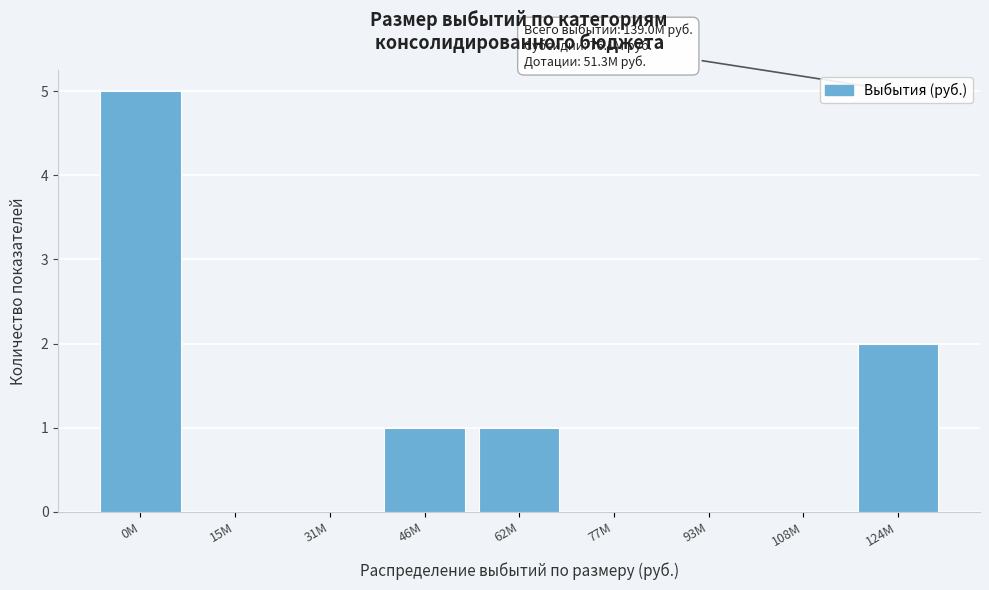

Reading right to left, what are all the values shown in this chart?

124M=2	108M=0	93M=0	77M=0	62M=1	46M=1	31M=0	15M=0	0M=5